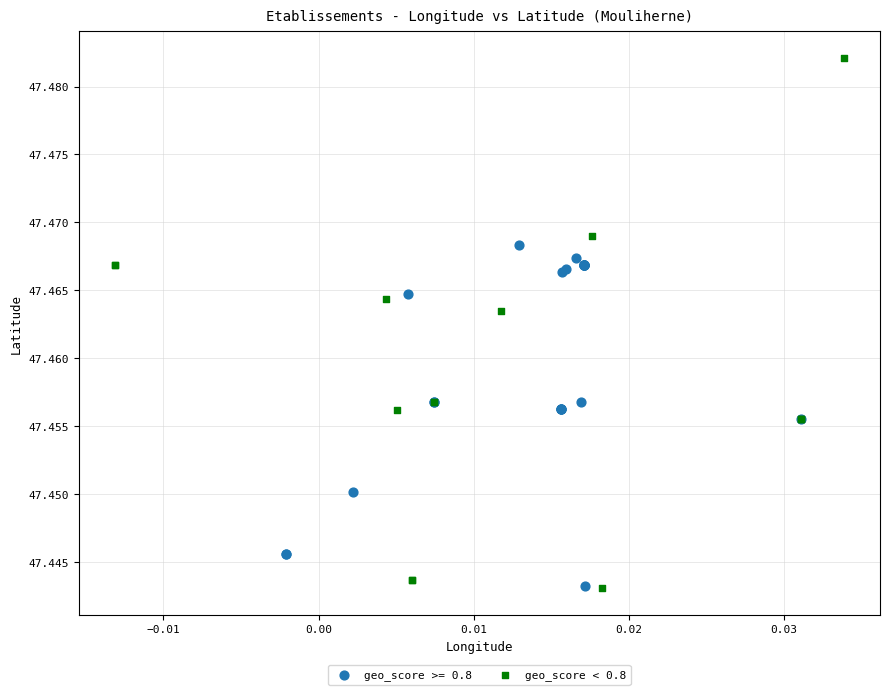

Which series has the widest spread of Y values?

geo_score < 0.8